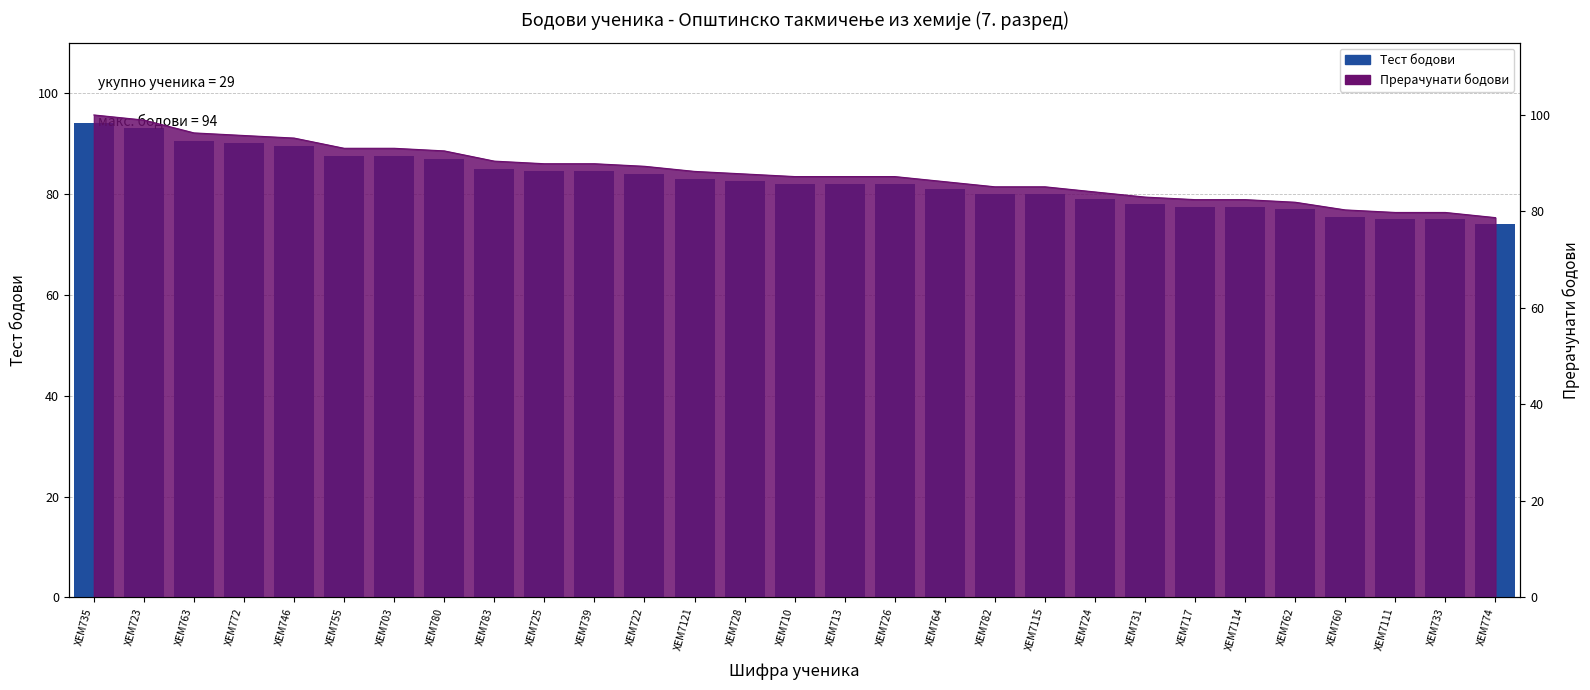

Reading left to right, what are all the values shown in this chart?

ХЕМ735=94.0	ХЕМ723=93.0	ХЕМ763=90.5	ХЕМ772=90.0	ХЕМ746=89.5	ХЕМ755=87.5	ХЕМ703=87.5	ХЕМ780=87.0	ХЕМ783=85.0	ХЕМ725=84.5	ХЕМ739=84.5	ХЕМ722=84.0	ХЕМ7121=83.0	ХЕМ728=82.5	ХЕМ710=82.0	ХЕМ713=82.0	ХЕМ726=82.0	ХЕМ764=81.0	ХЕМ782=80.0	ХЕМ7115=80.0	ХЕМ724=79.0	ХЕМ731=78.0	ХЕМ717=77.5	ХЕМ7114=77.5	ХЕМ762=77.0	ХЕМ760=75.5	ХЕМ7111=75.0	ХЕМ733=75.0	ХЕМ774=74.0